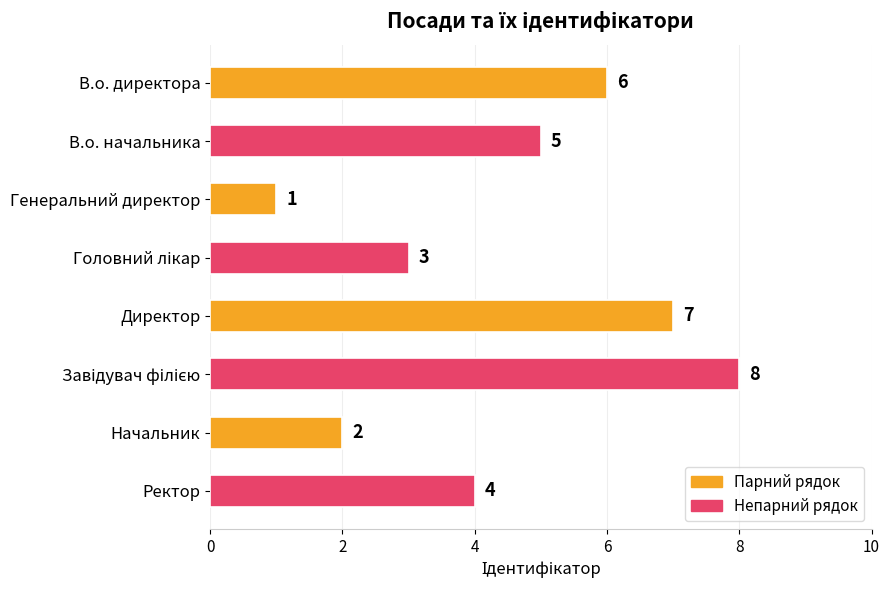

What is the change in value from В.о. директора to Генеральний директор?

-5